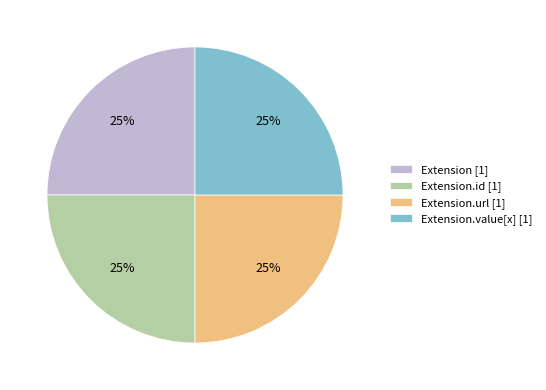

To the nearest percent, what is the average slice percentage?

25%